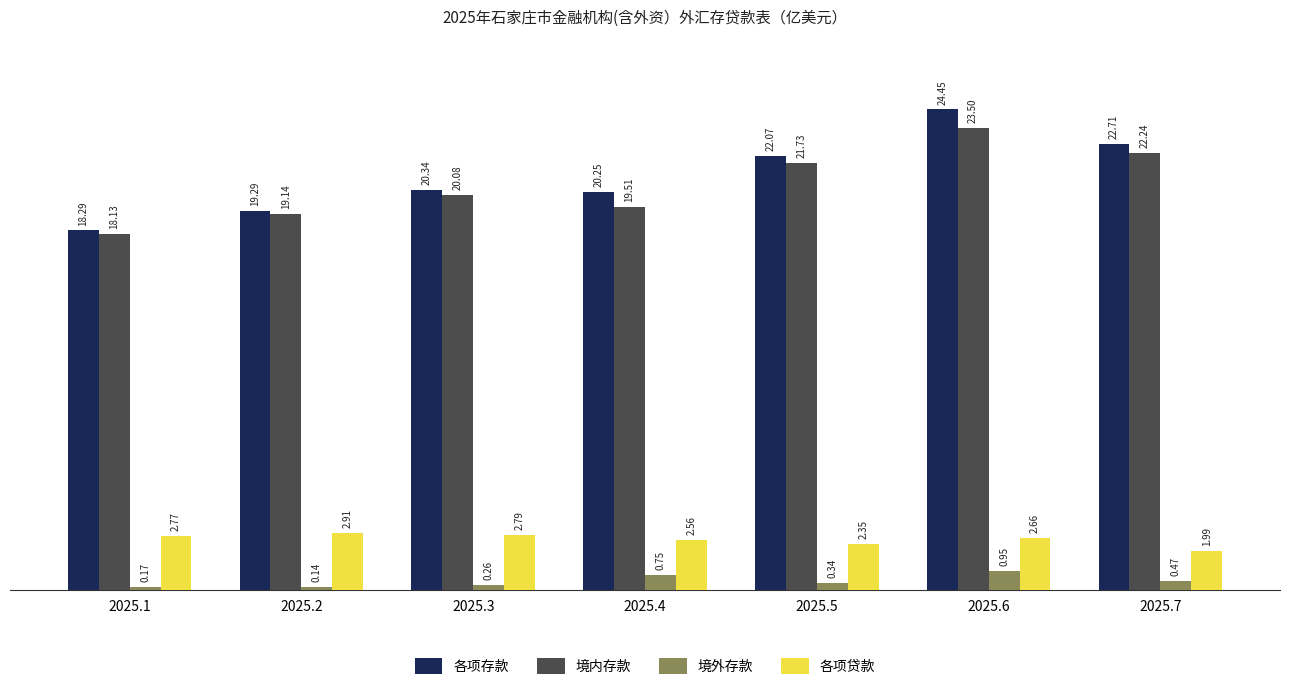

Rank the series by their maximum value, from lowest to highest.

境外存款, 各项贷款, 境内存款, 各项存款